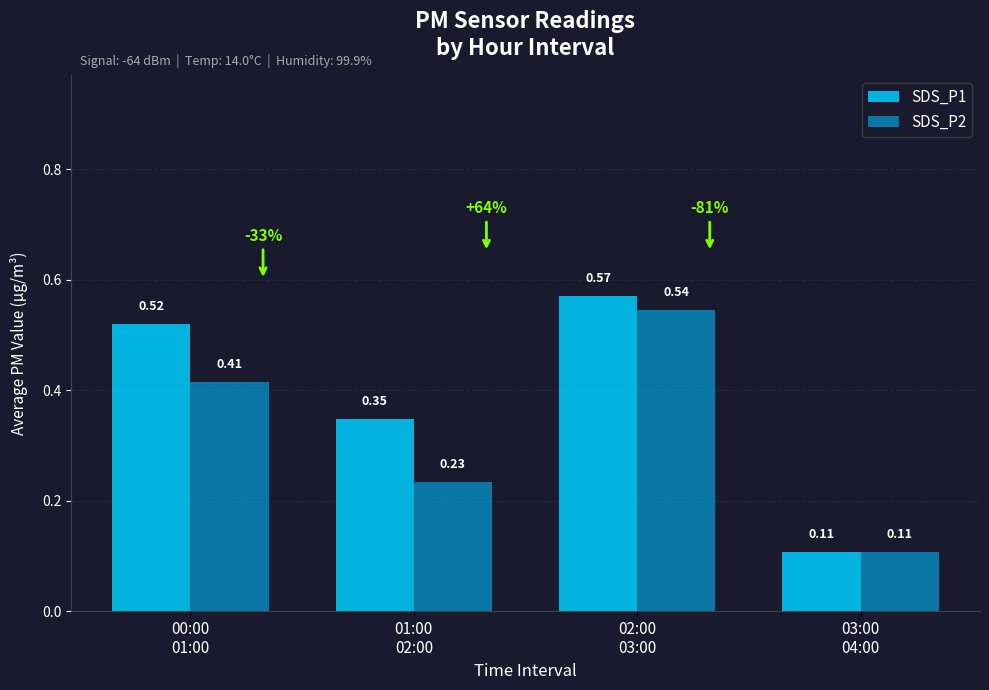

The value of SDS_P2 at 00:00
01:00 is 0.7. True or false?

False